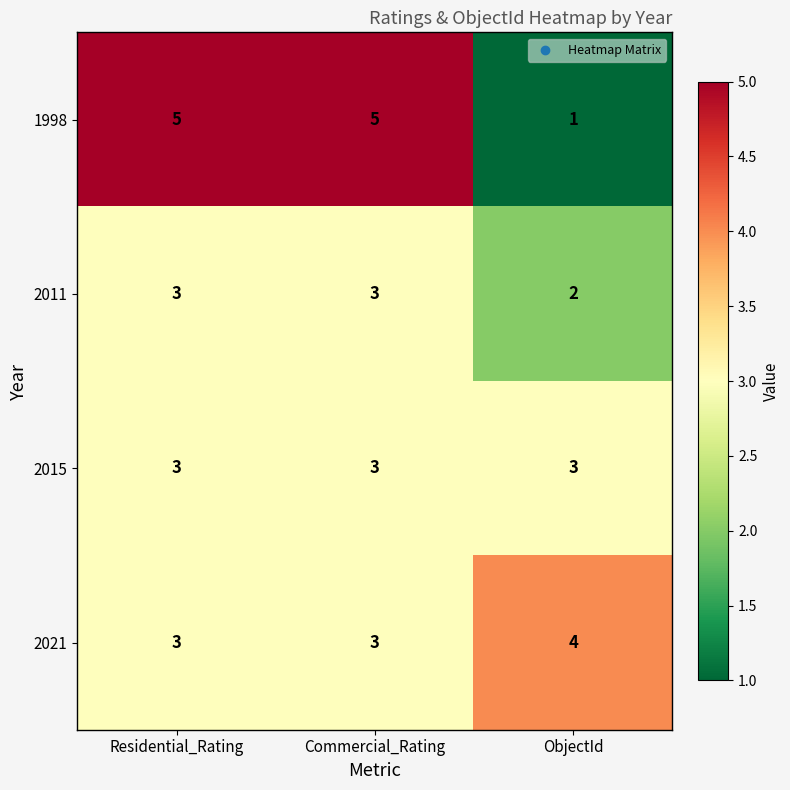

Reading left to right, extract all data points from this chart.

1998: 5	5	1
2011: 3	3	2
2015: 3	3	3
2021: 3	3	4